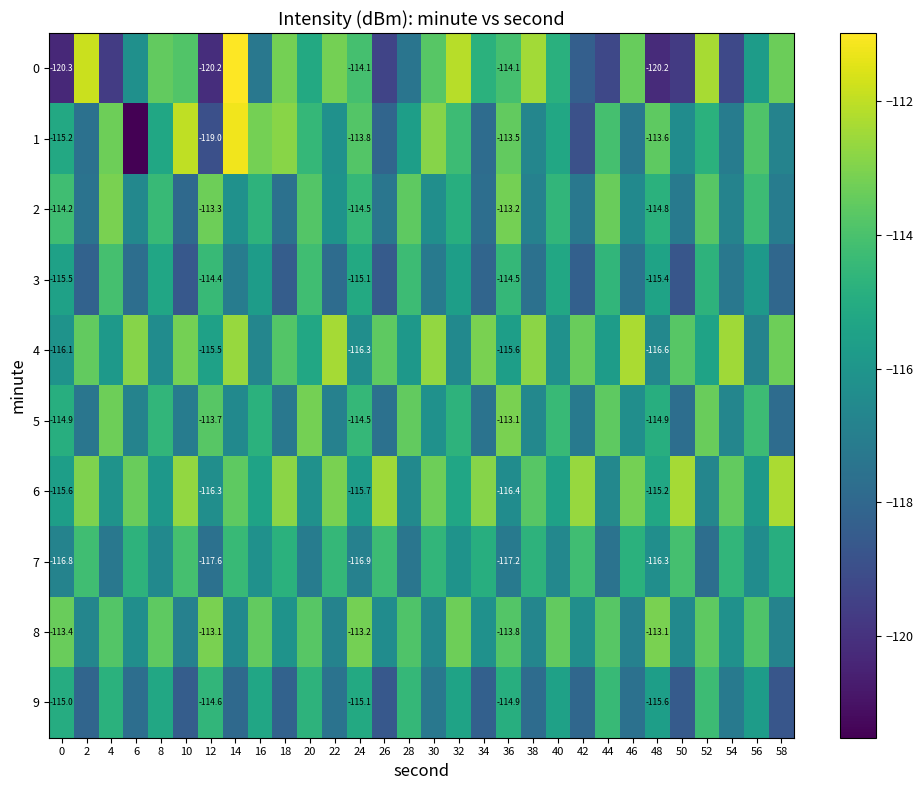

What is the greatest value displayed?

-111.0